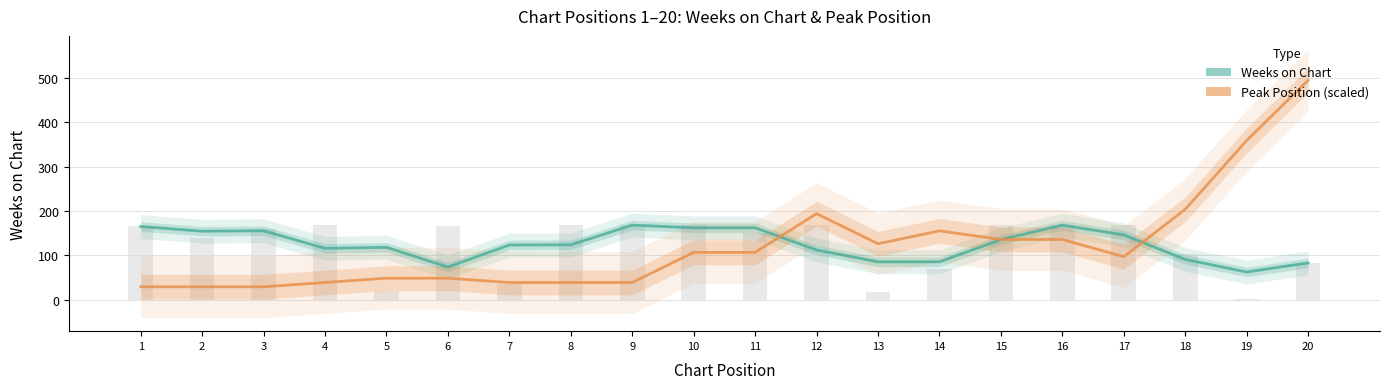

The value of Weeks on Chart at 7 is 60.4. True or false?

False